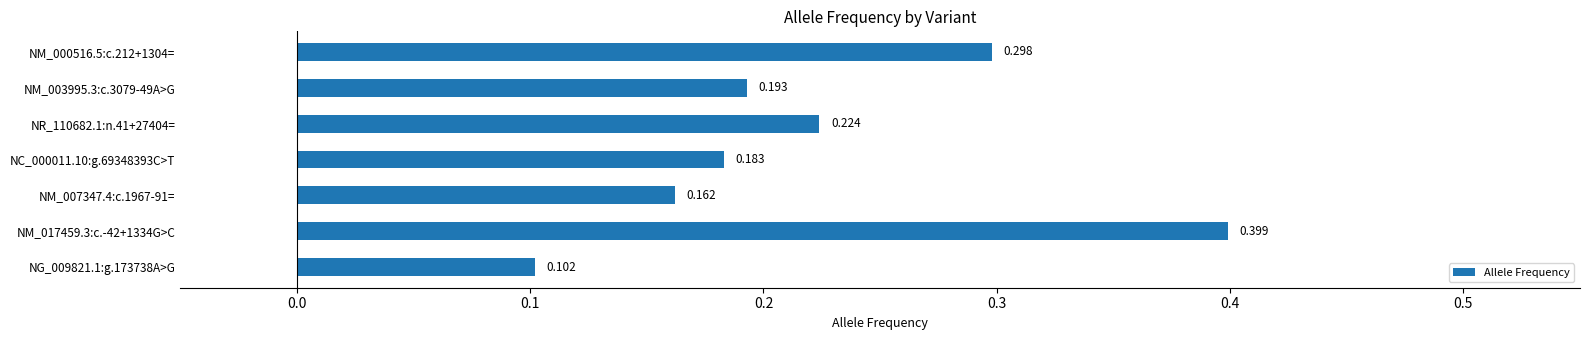

Does the chart contain any negative values?

No